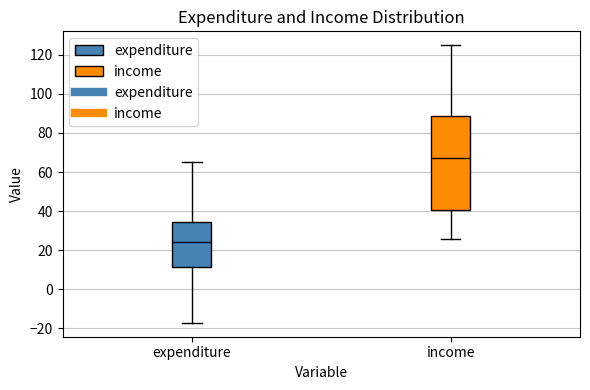

Comparing the boxes themselves (not the whiskers), which one is the tallest?

income